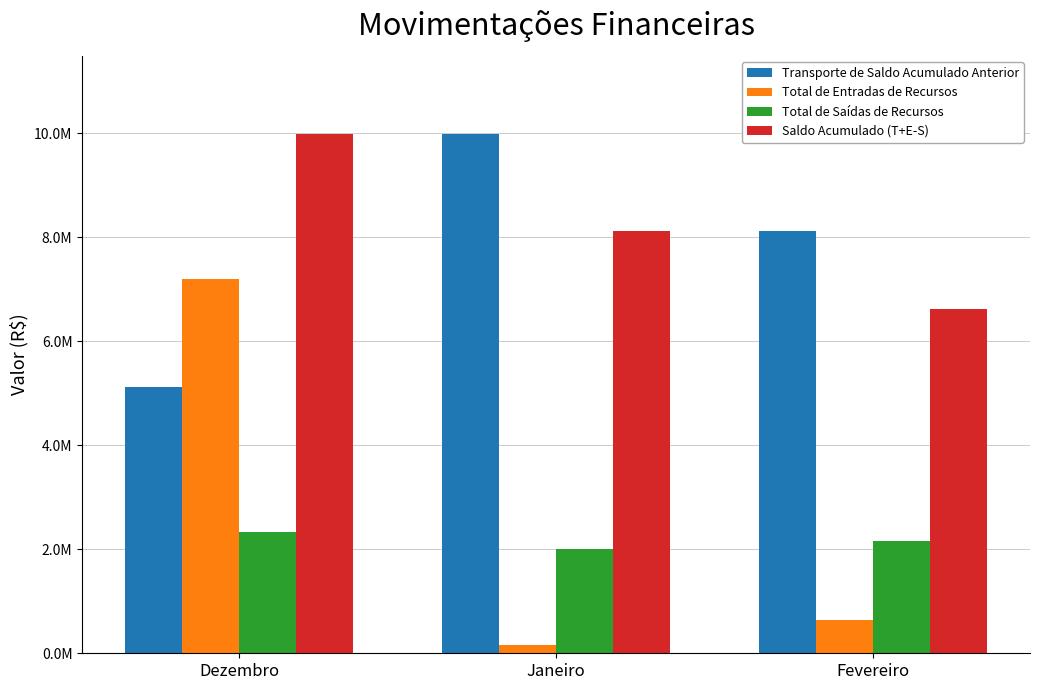

Which has a higher value, Fevereiro or Janeiro?

Janeiro